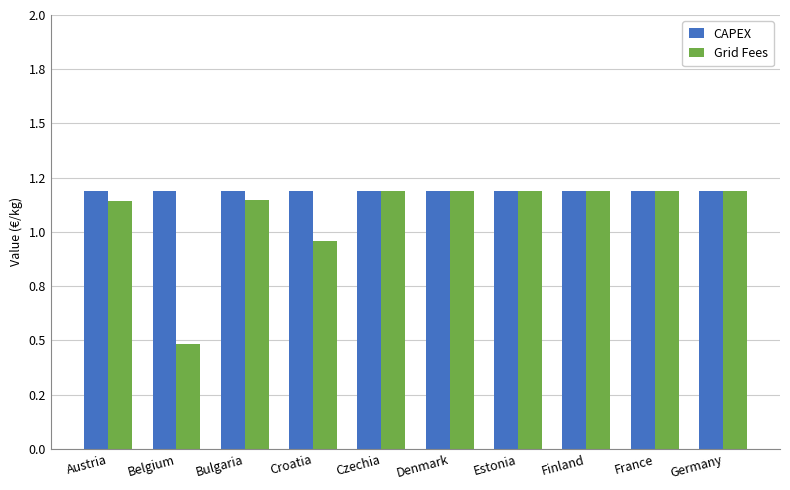

What is the value of the Grid Fees bar at the 3rd from the left?

1.1